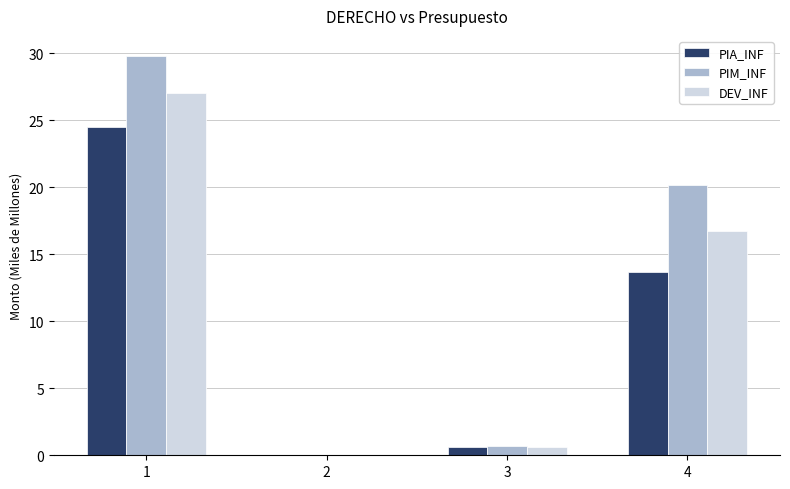

How many distinct data groups are displayed?

3